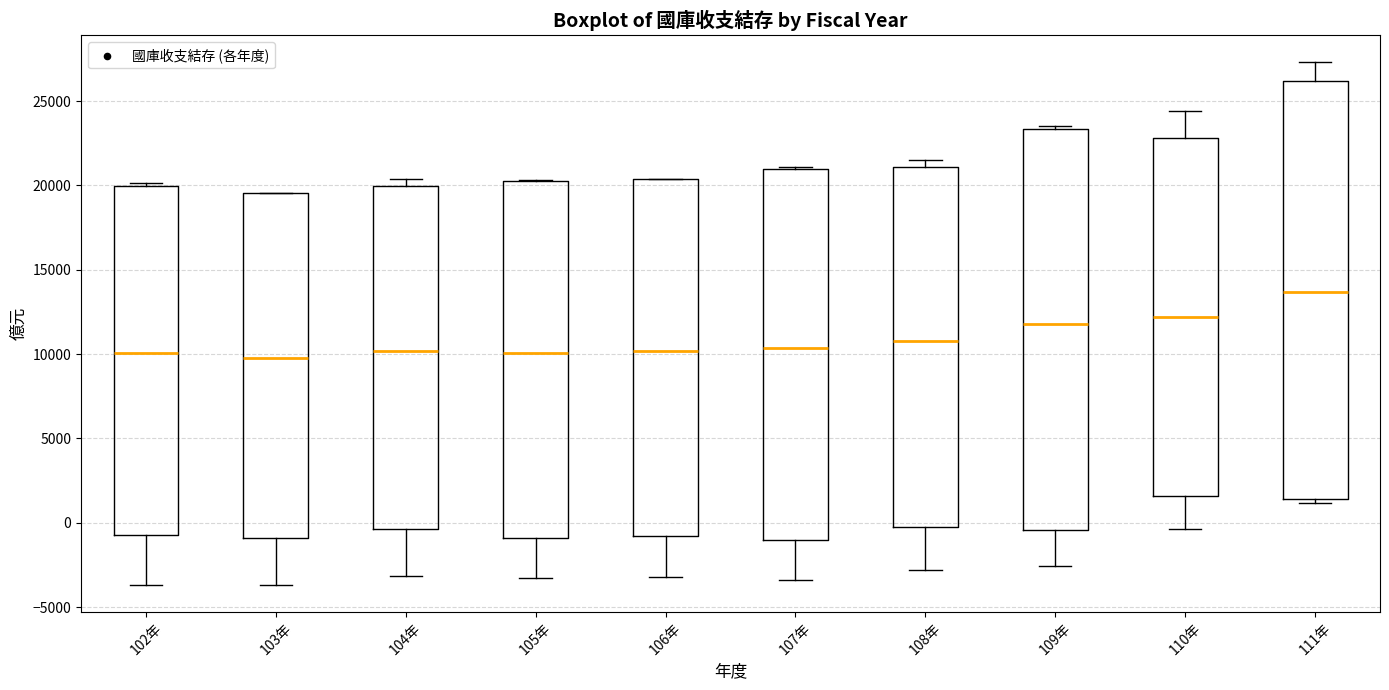

Reading left to right, read every box against the y-axis: the position of its median line, the range the box covers, and the ends of its whiskers. The values are not printed on the chart, so give them approximately, as read against the axis.

102年: median 10000, box -500 to 20000, whiskers -3500 to 20000 (just above the box's upper edge)
103年: median 10000, box -1000 to 19500, whiskers -3500 to 19500
104年: median 10000, box -500 to 20000, whiskers -3000 to 20500
105年: median 10000, box -1000 to 20000, whiskers -3500 to 20500
106年: median 10000, box -1000 to 20500, whiskers -3000 to 20500
107年: median 10500, box -1000 to 21000, whiskers -3500 to 21000 (just above the box's upper edge)
108年: median 11000, box 0 to 21000, whiskers -3000 to 21500
109年: median 12000, box -500 to 23500, whiskers -2500 to 23500 (just above the box's upper edge)
110年: median 12000, box 1500 to 23000, whiskers -500 to 24500
111年: median 13500, box 1500 to 26000, whiskers 1000 to 27500